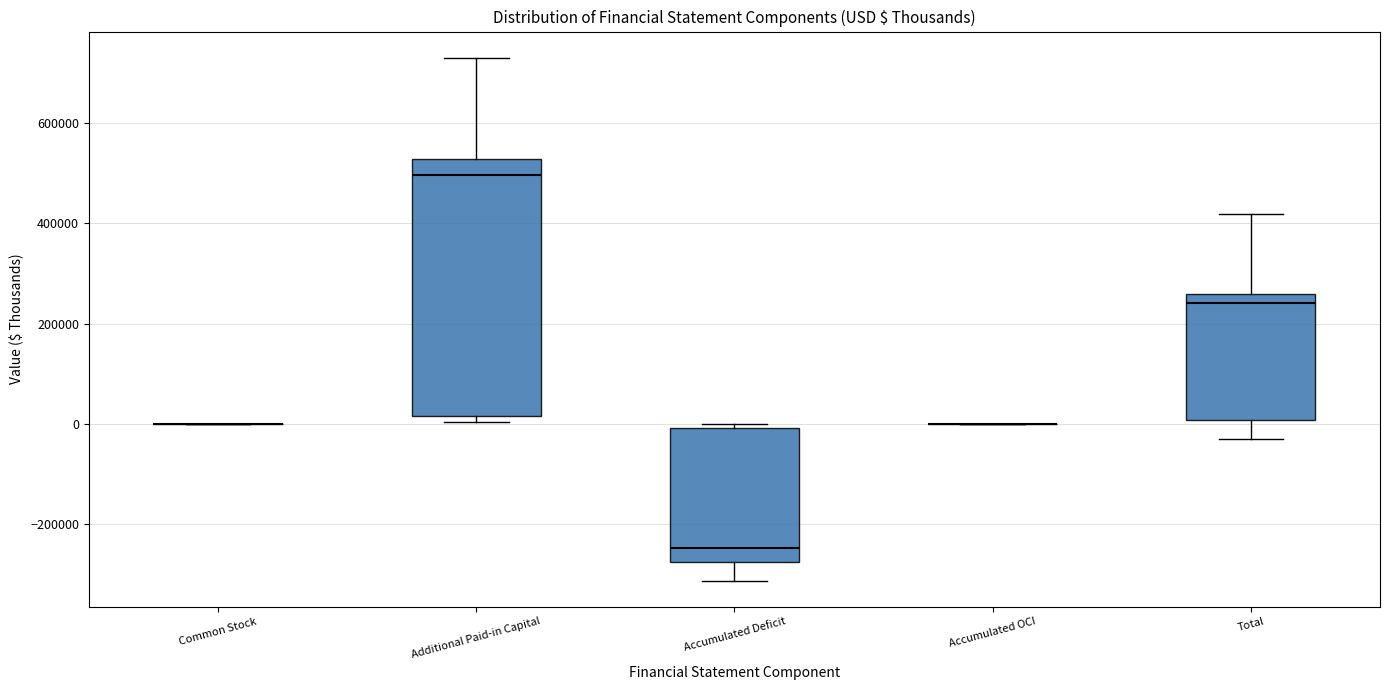

Which box is the tallest, from its lower edge to its upper edge?

Additional Paid-in Capital